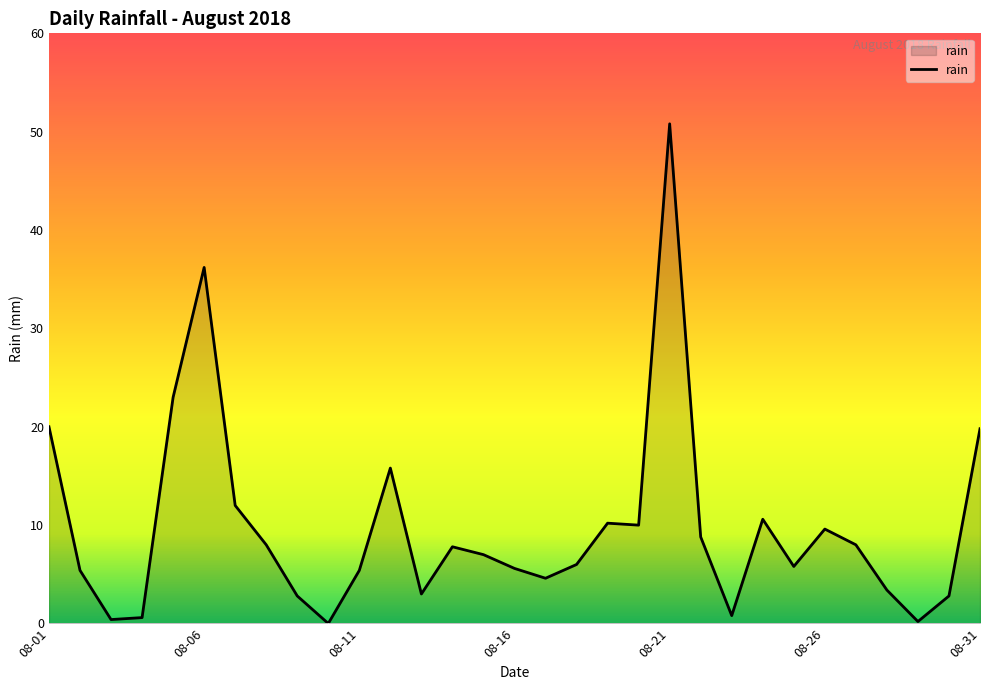

How many lines are shown in the chart?

1